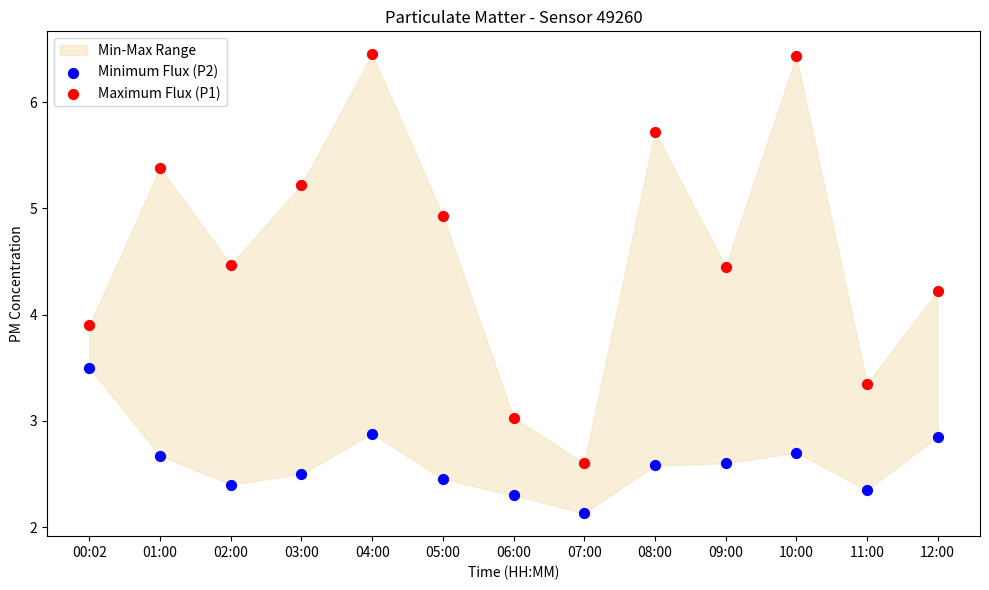

Which series reaches the minimum Y coordinate?

Minimum Flux (P2)